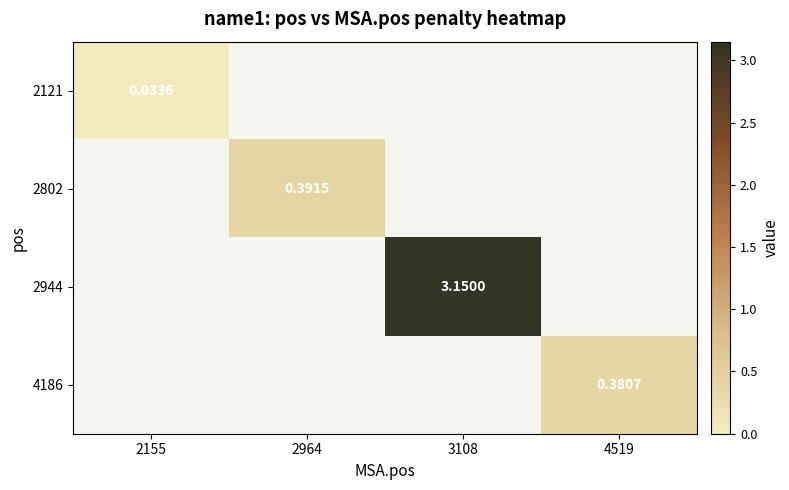

Is the value of 2121 at 2155 greater than the value of 2944 at 3108?

No